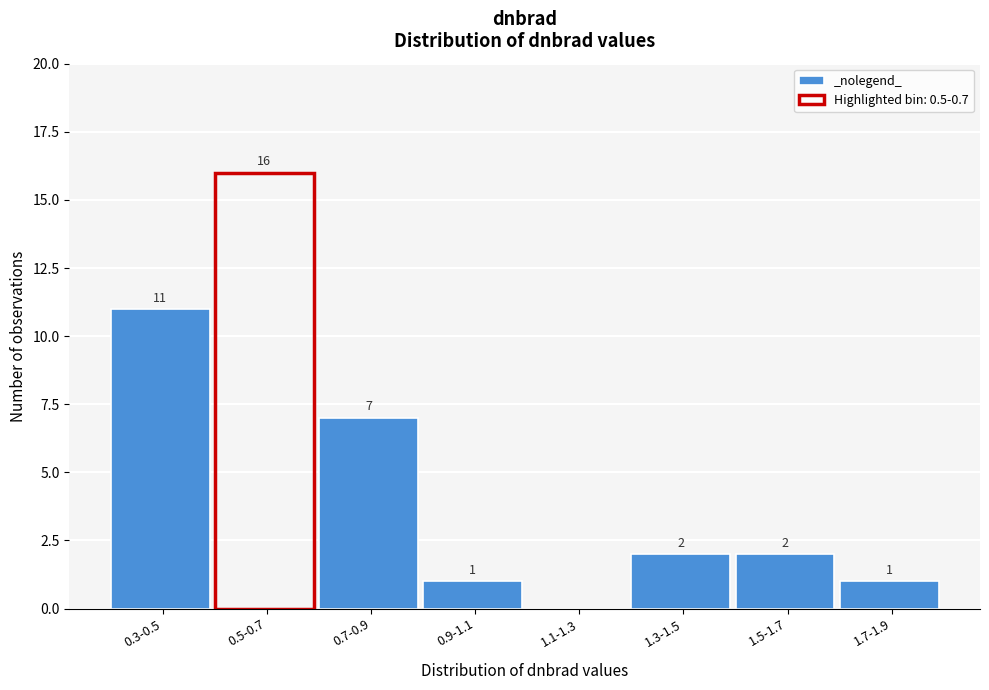

Reading right to left, list all the values displayed in this chart.

1.7-1.9=1	1.5-1.7=2	1.3-1.5=2	1.1-1.3=0	0.9-1.1=1	0.7-0.9=7	0.5-0.7=16	0.3-0.5=11